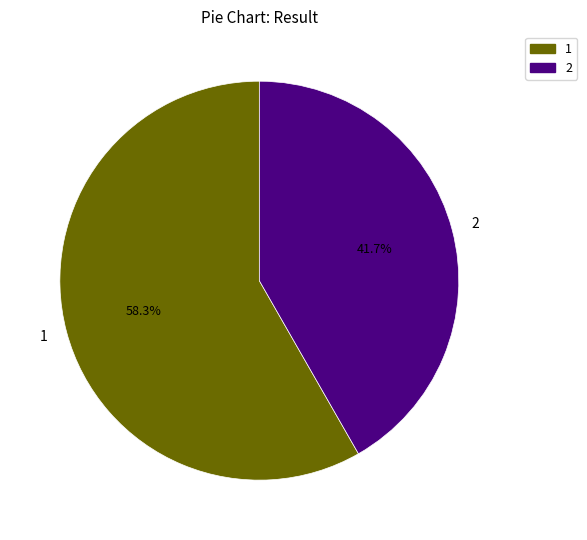

Is it true that 1 is 50% of the pie?

False